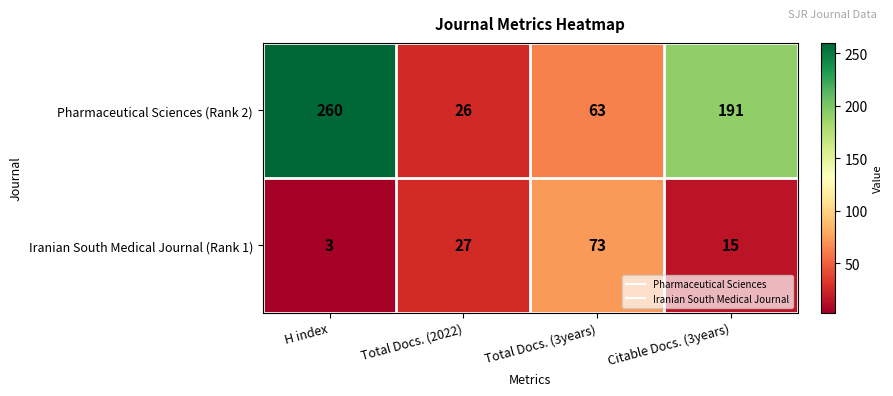

Reading right to left, list all the values displayed in this chart.

Pharmaceutical Sciences (Rank 2): Citable Docs. (3years)=191	Total Docs. (3years)=63	Total Docs. (2022)=26	H index=260
Iranian South Medical Journal (Rank 1): Citable Docs. (3years)=15	Total Docs. (3years)=73	Total Docs. (2022)=27	H index=3